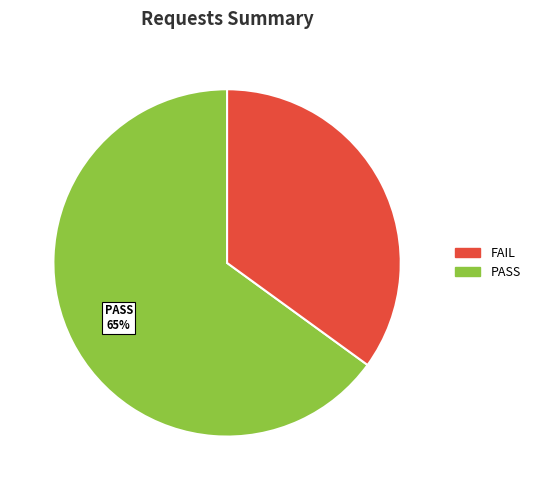

Is there a majority slice in this chart?

Yes